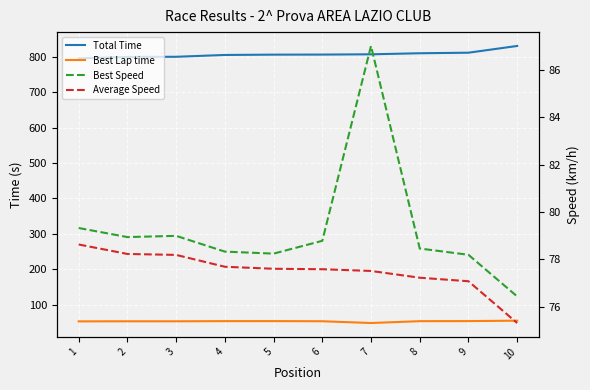

What is the minimum value for Best Speed?

76.4